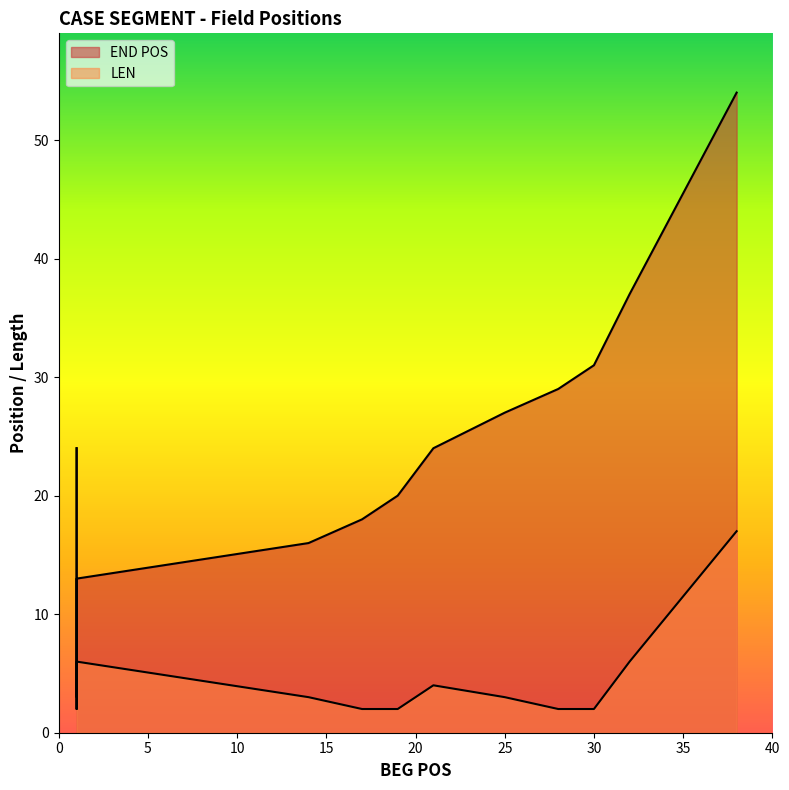

Which series has the largest range (max minus min)?

END POS